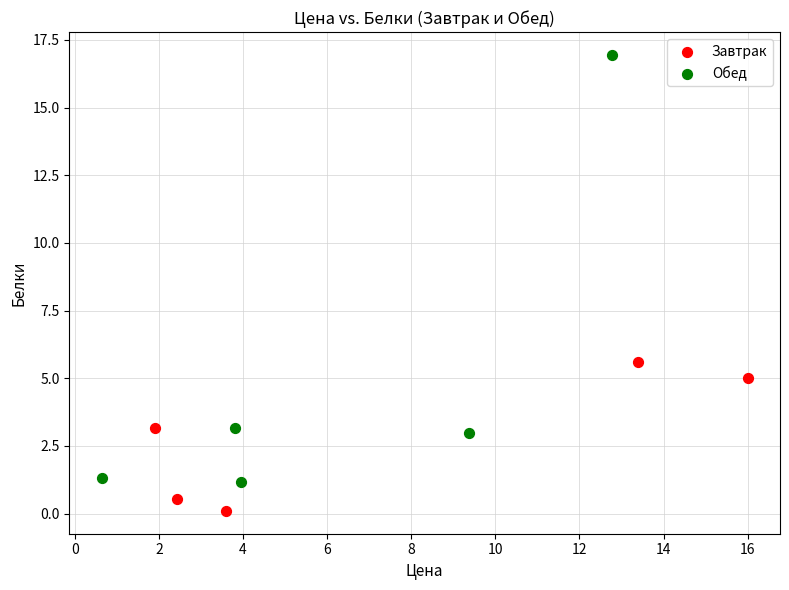

Which series has the largest Y range (max minus min)?

Обед